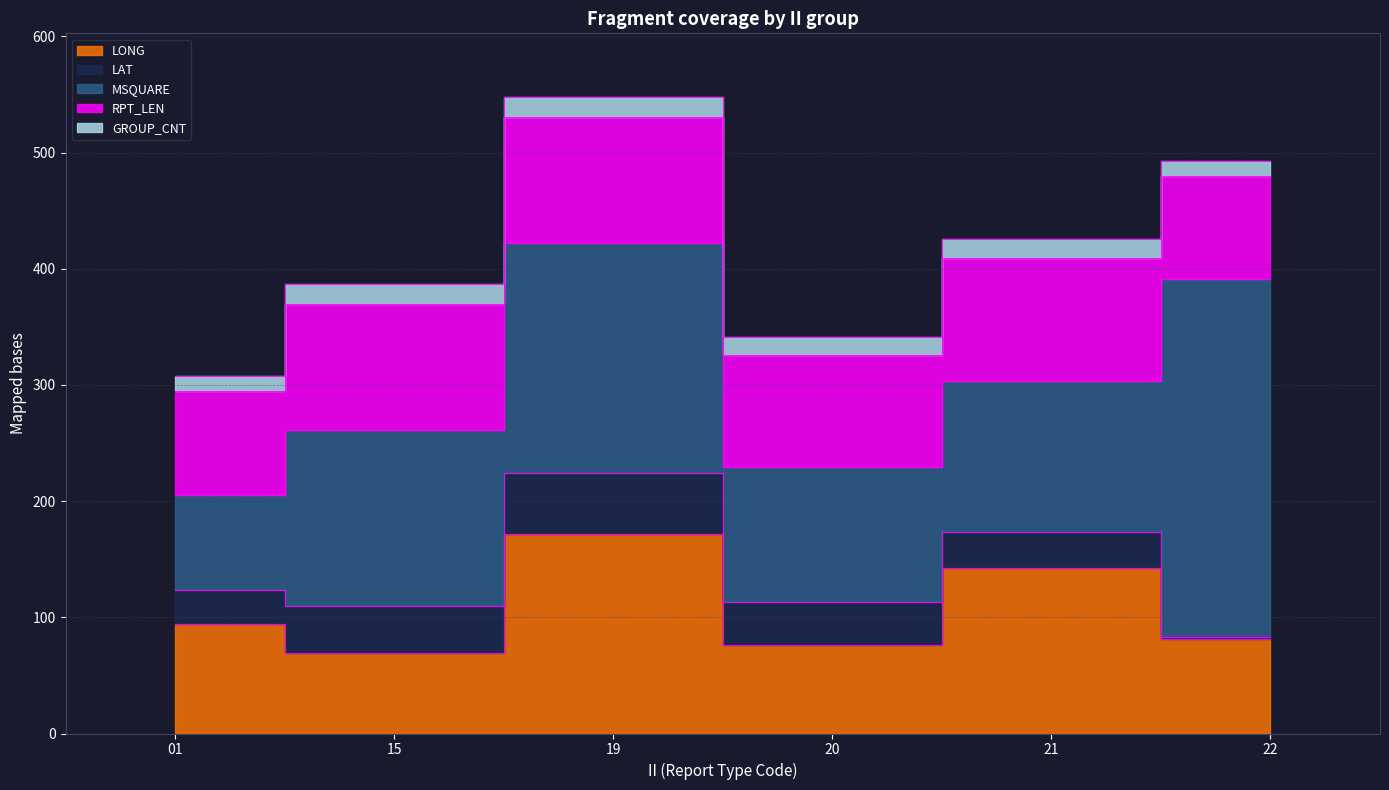

At how many categories does at least one series exceed 251?

1